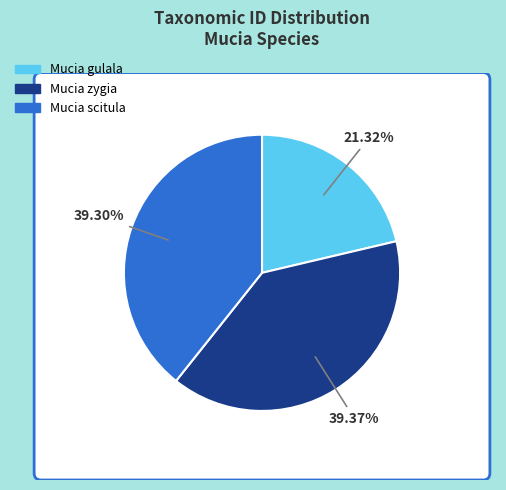

Which category has the biggest portion of the pie?

Mucia zygia